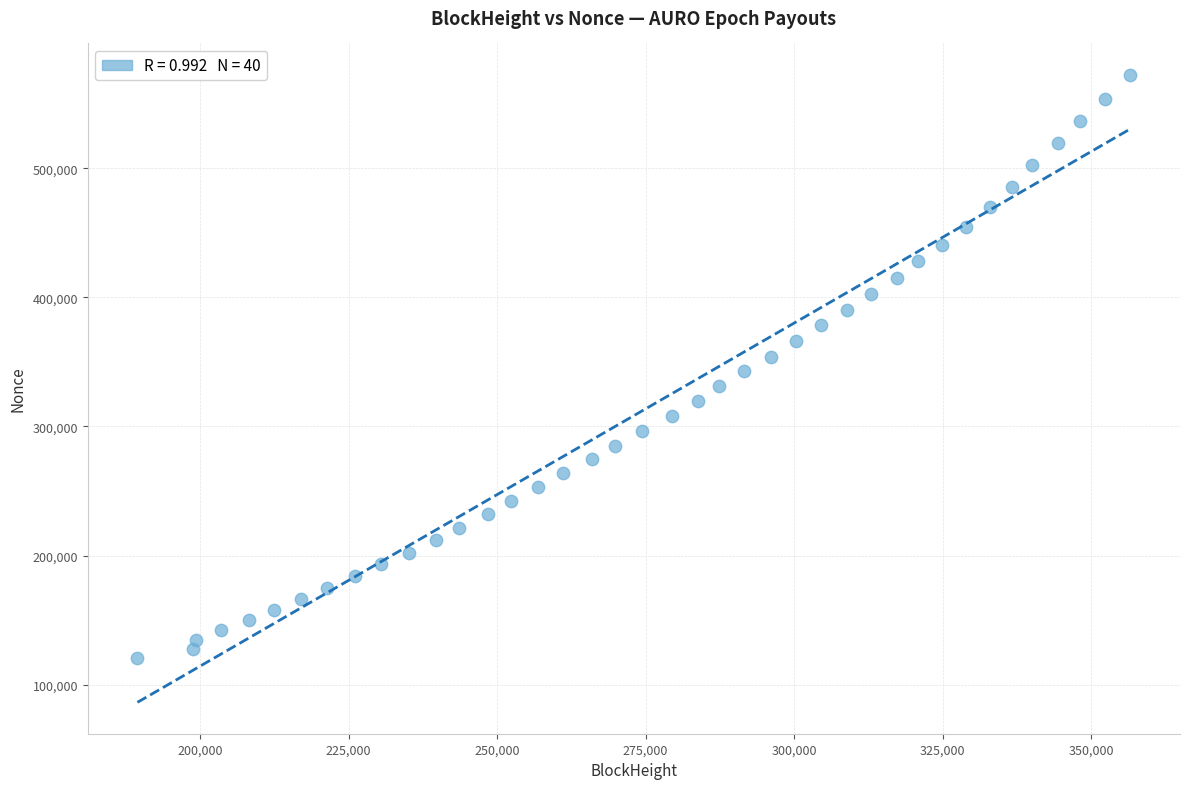

What is the range of Y values (max minus min)?

451626